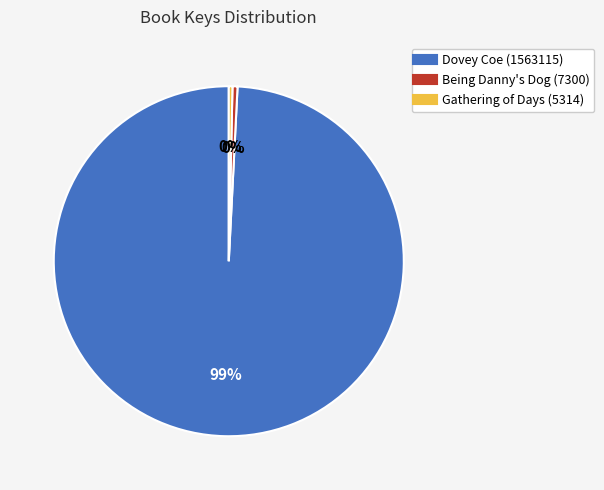

Is it true that Gathering of Days (5314) is 0% of the pie?

True